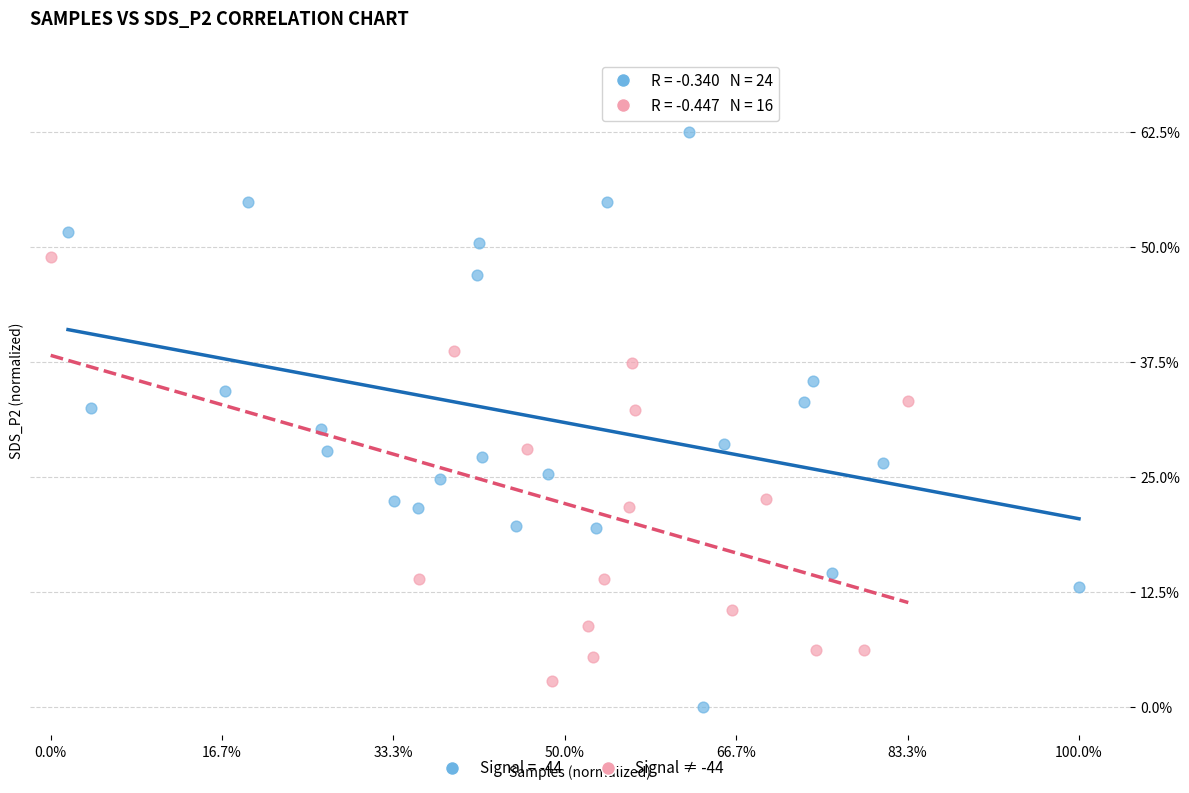

What are all the series names shown in the legend?

Signal = -44, Signal ≠ -44